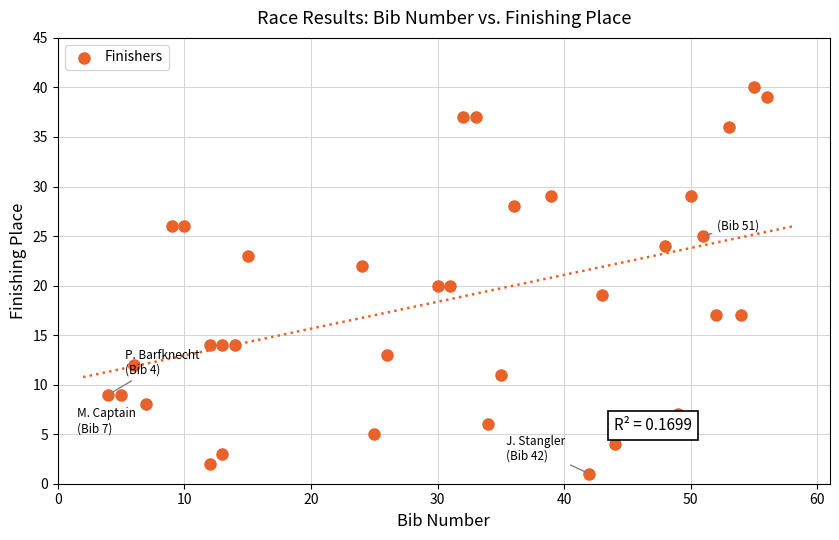

What is the range of Y values (max minus min)?

39